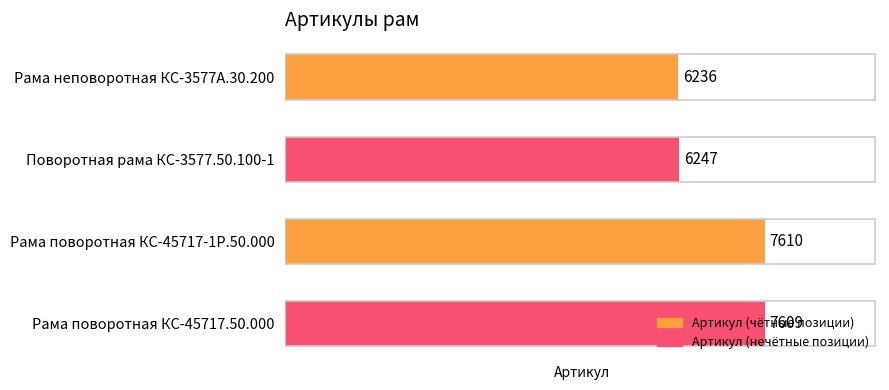

Rank the categories by value from lowest to highest.

Рама неповоротная КС-3577А.30.200, Поворотная рама КС-3577.50.100-1, Рама поворотная КС-45717.50.000, Рама поворотная КС-45717-1Р.50.000